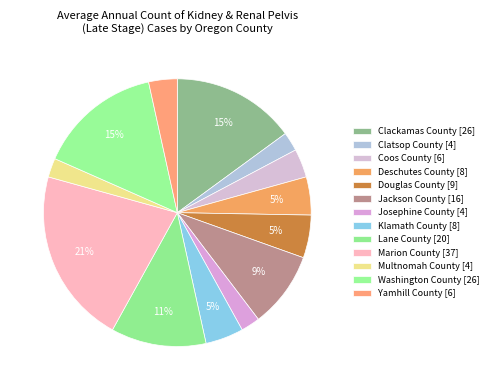

To the nearest percent, what is the average slice percentage?

8%